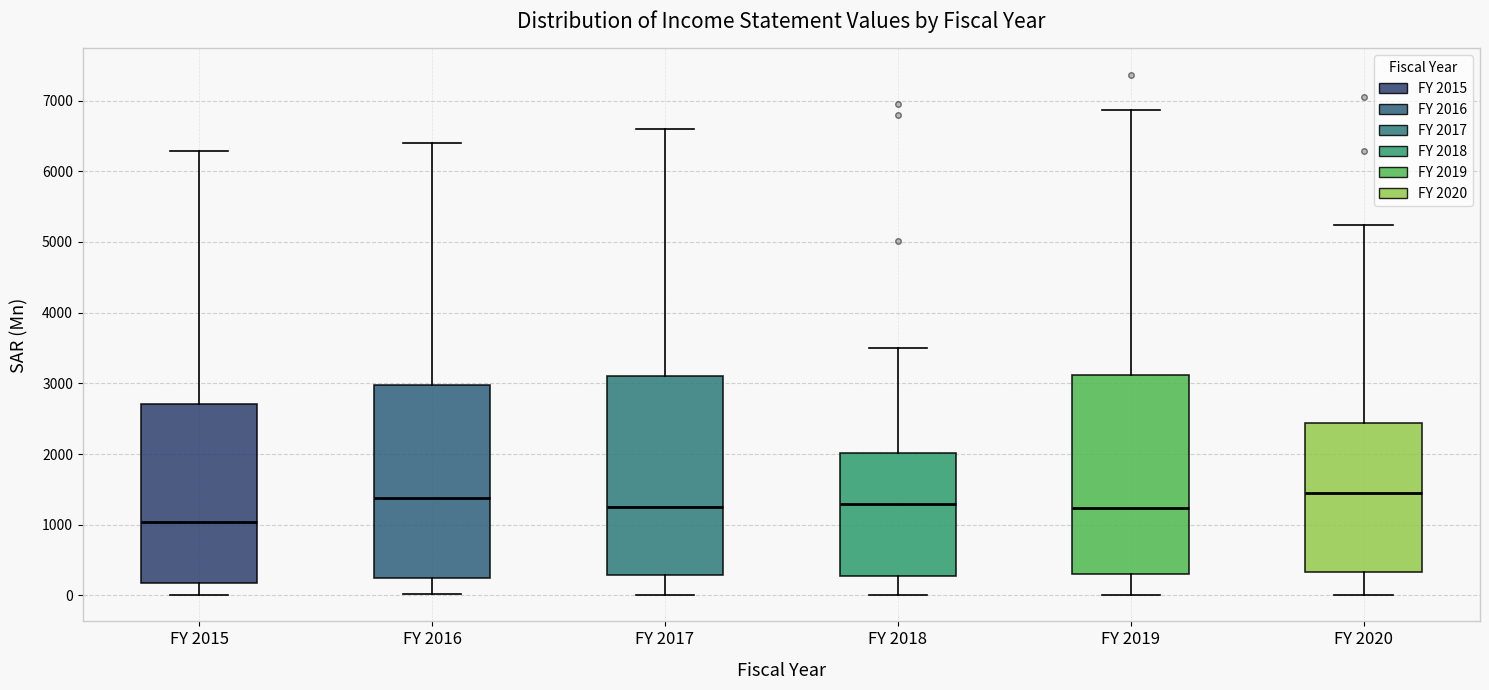

Reading left to right, read every box against the y-axis: the position of its median line, the range the box covers, and the ends of its whiskers. The values are not printed on the chart, so give them approximately, as read against the axis.

FY 2015: median 1000, box 200 to 2700, whiskers 0 to 6300
FY 2016: median 1400, box 200 to 3000, whiskers 0 to 6400
FY 2017: median 1300, box 300 to 3100, whiskers 0 to 6600
FY 2018: median 1300, box 300 to 2000, whiskers 0 to 3500
FY 2019: median 1200, box 300 to 3100, whiskers 0 to 6900
FY 2020: median 1500, box 300 to 2400, whiskers 0 to 5200